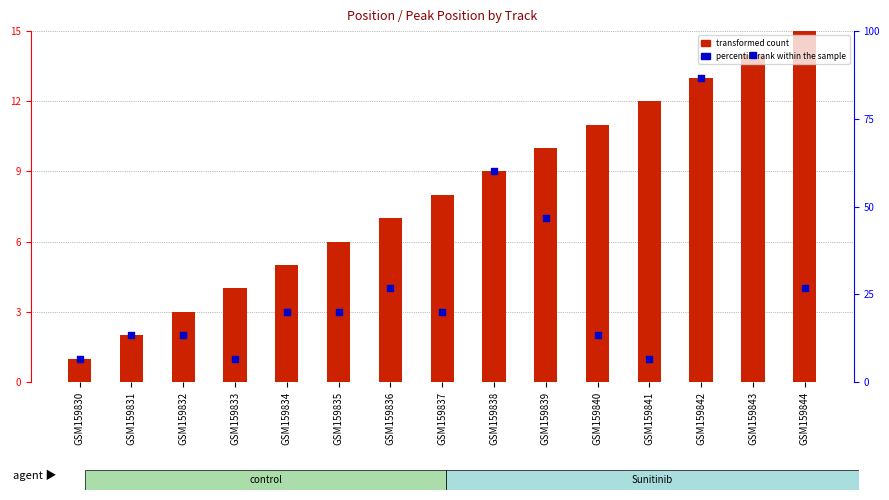

What are all the series names shown in the legend?

transformed count, percentile rank within the sample